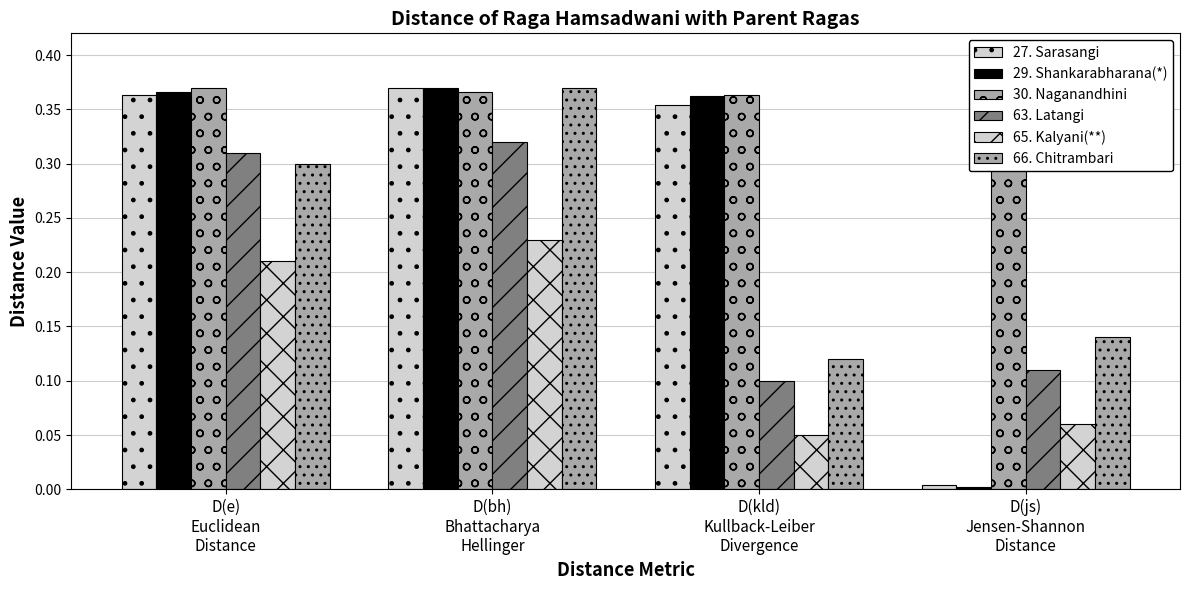

Is it true that 66. Chitrambari equals 0.3 at D(e)
Euclidean
Distance?

True